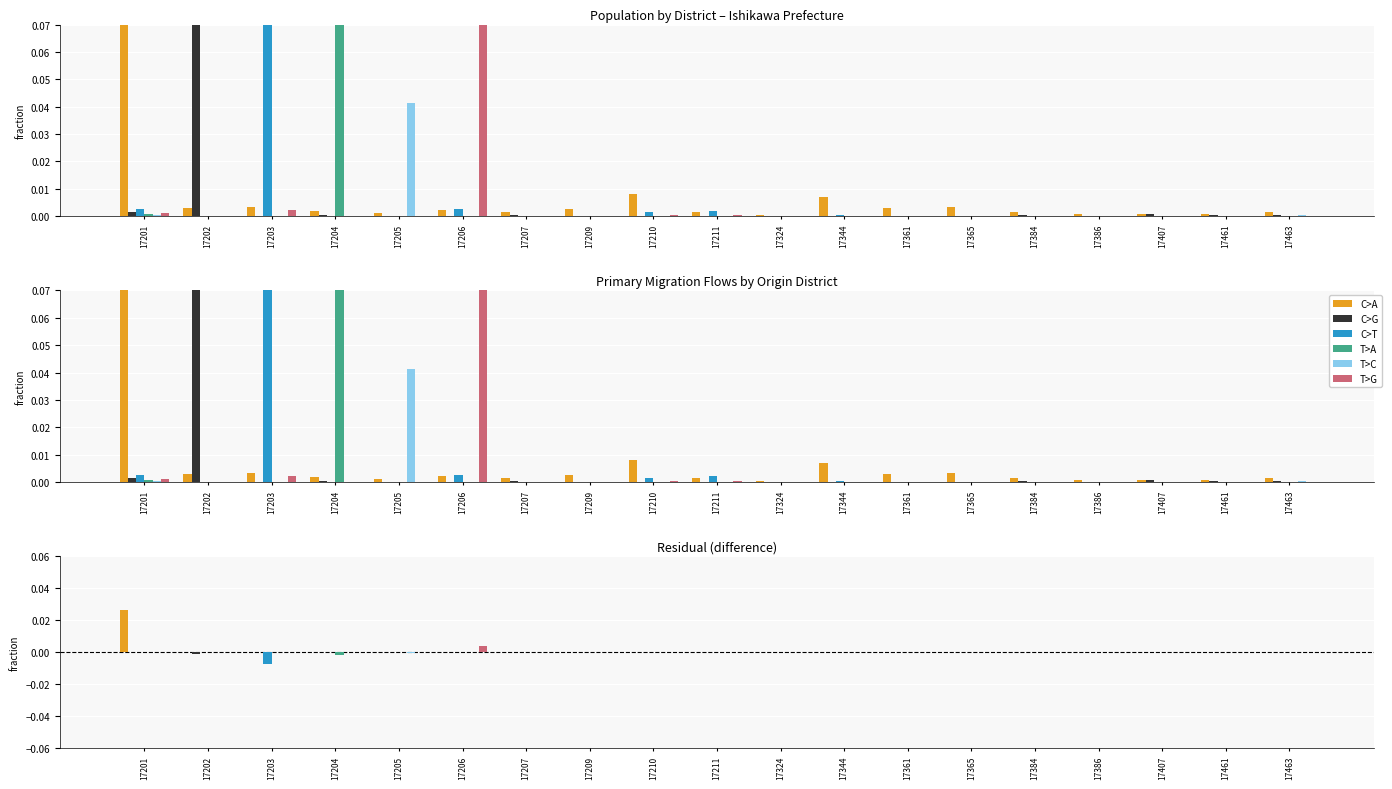

How many data points in T>C are above 0?

10